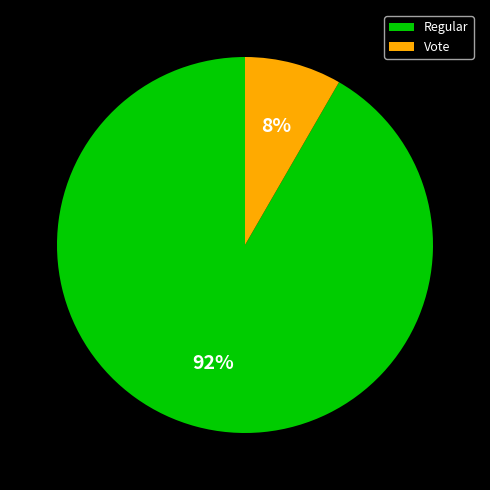

Which has a higher value, Vote or Regular?

Regular